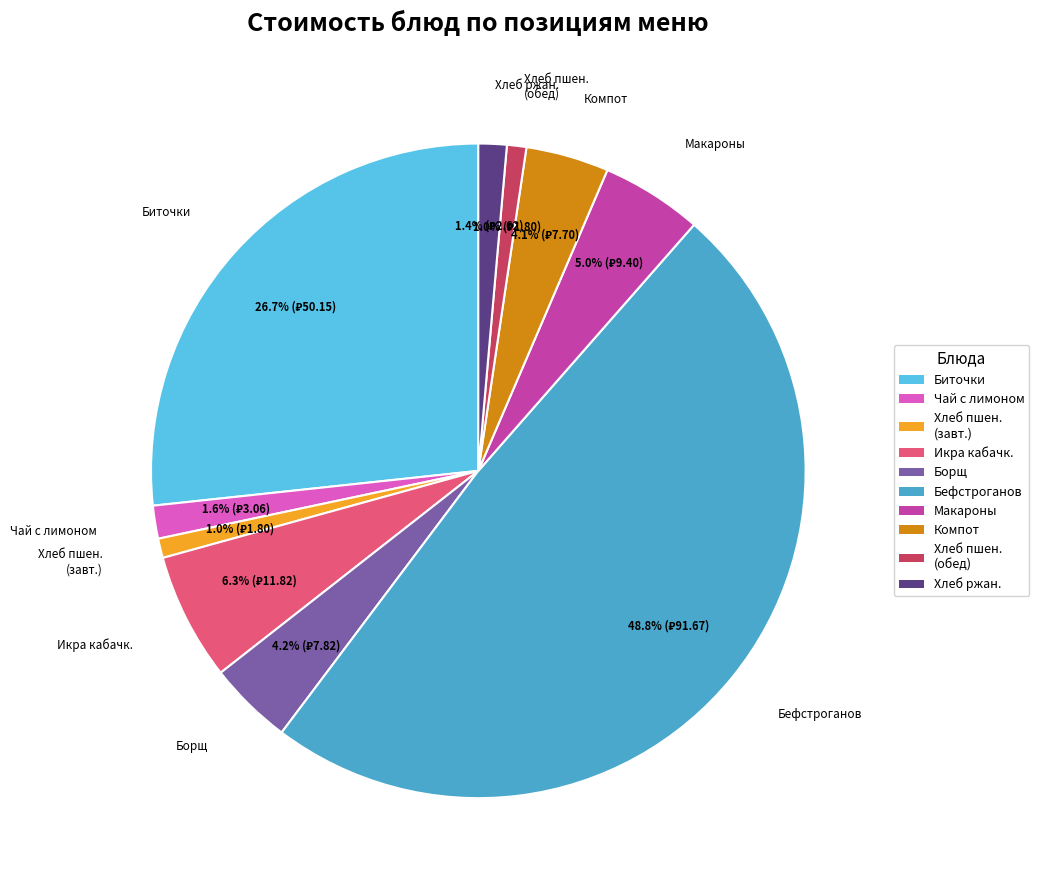

Does any single category account for the majority?

No